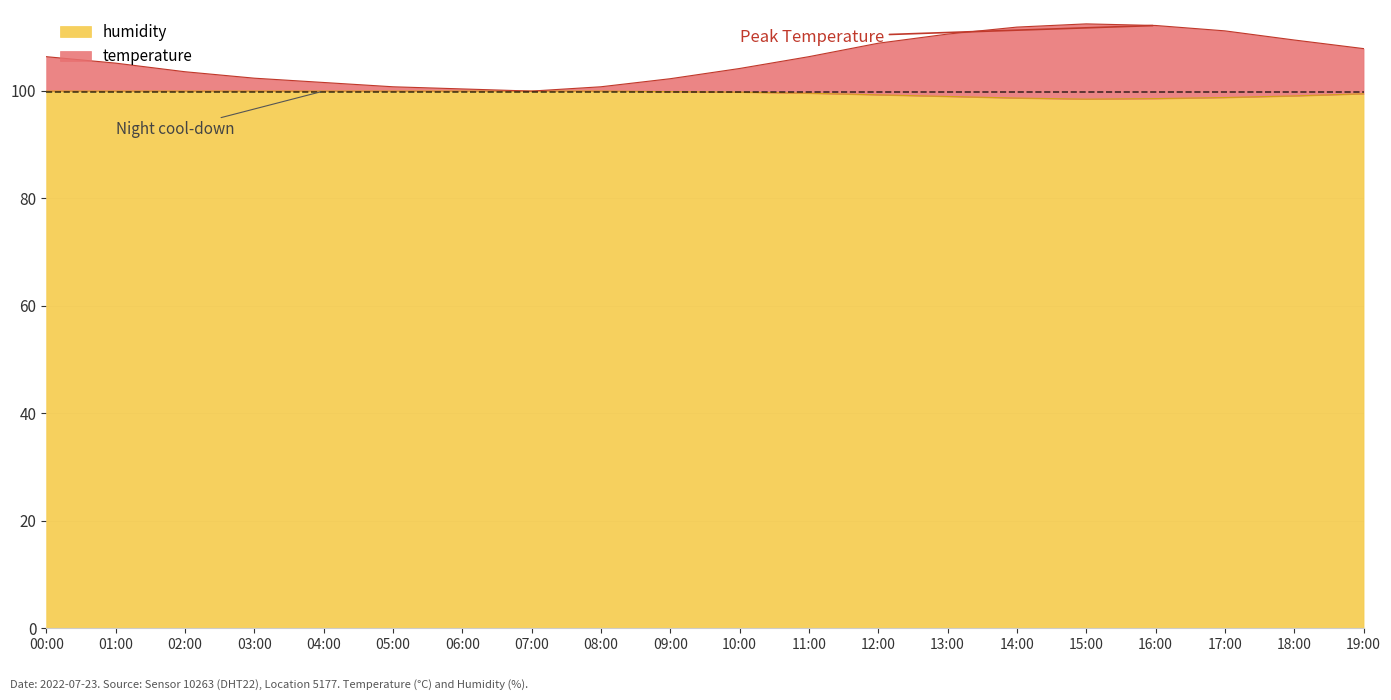

Which series changed the most between 11:00 and 17:00?

temperature